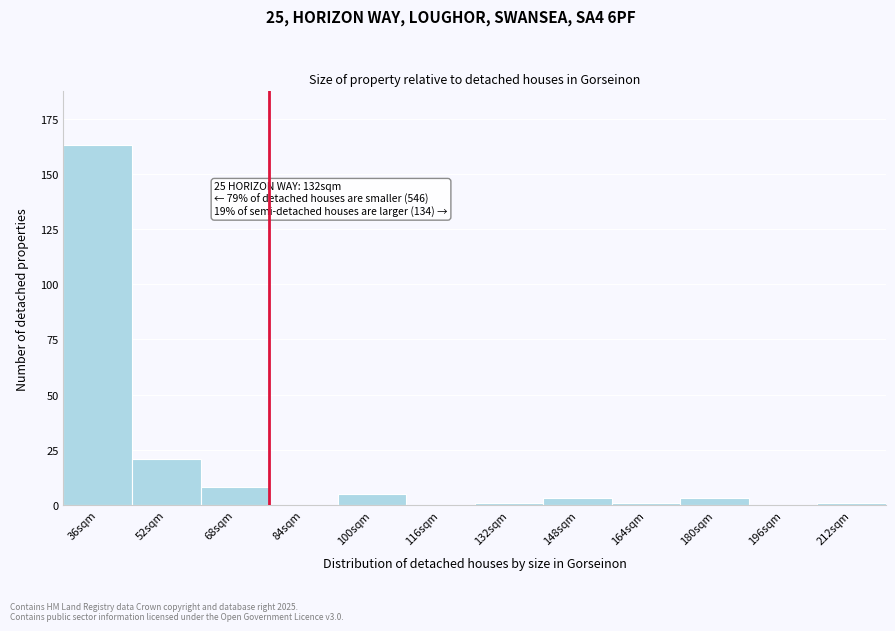

Reading left to right, extract all data points from this chart.

36sqm=163	52sqm=21	68sqm=8	84sqm=0	100sqm=5	116sqm=0	132sqm=1	148sqm=3	164sqm=1	180sqm=3	196sqm=0	212sqm=1